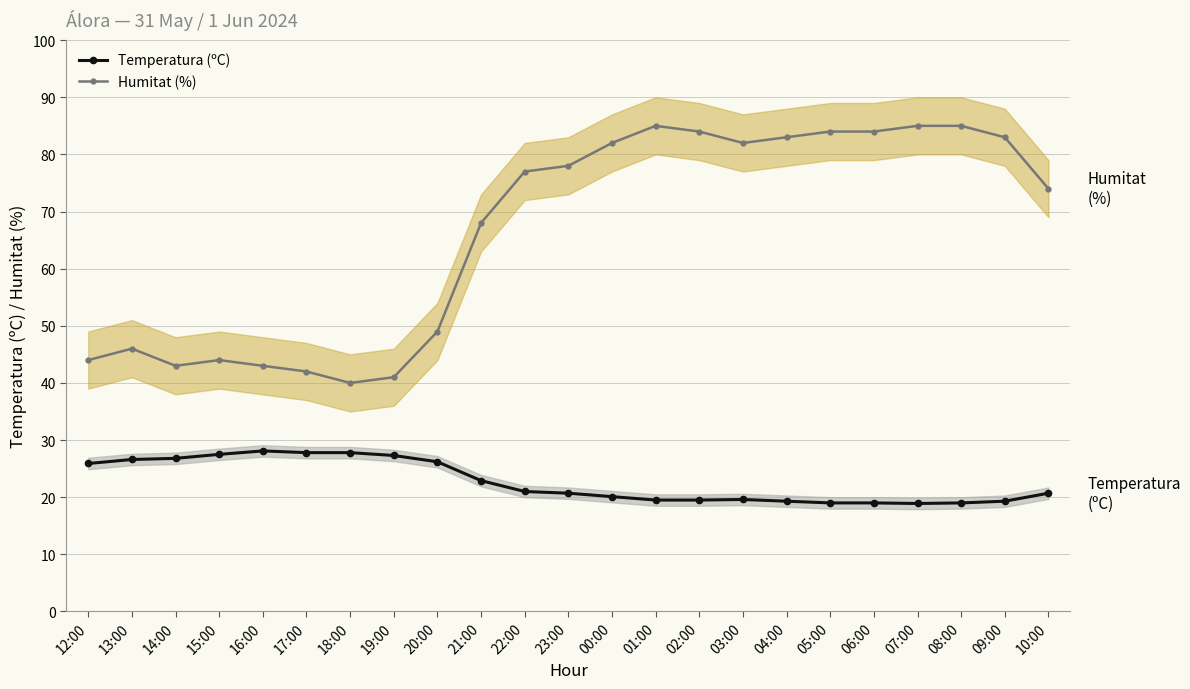

Rank the series by their maximum value, from lowest to highest.

Temperatura (ºC), Humitat (%)